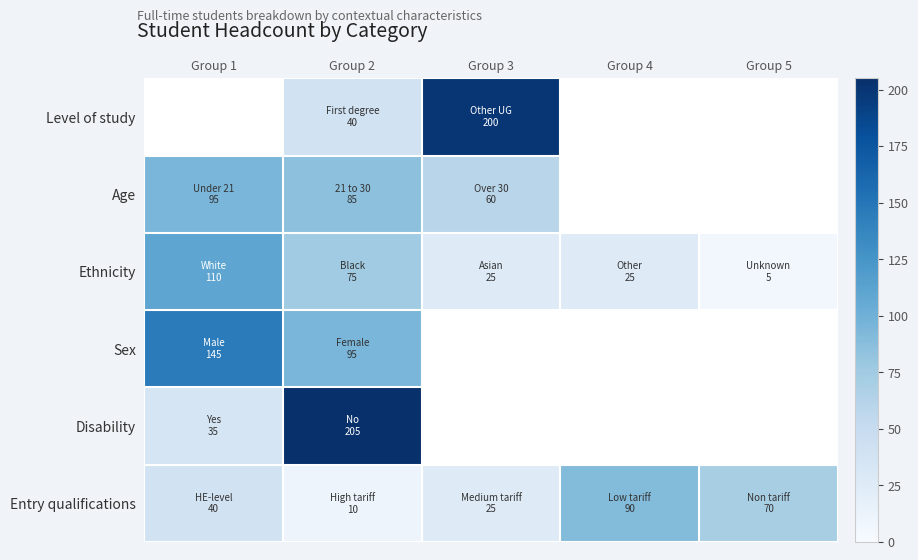

What is the difference between the highest and lowest values at Group 2?

195.0